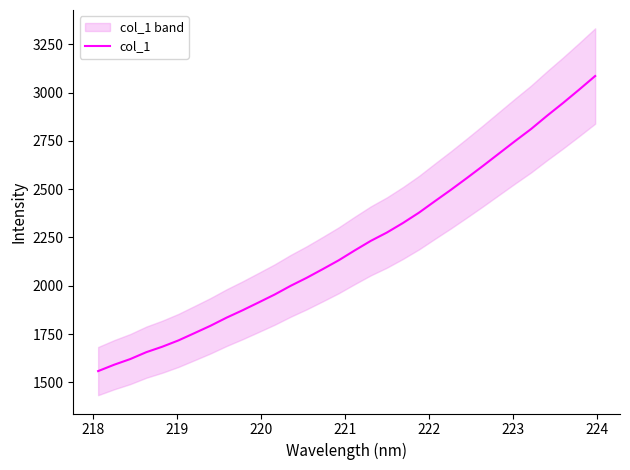

What is the highest value of the col_1 series?

3086.0